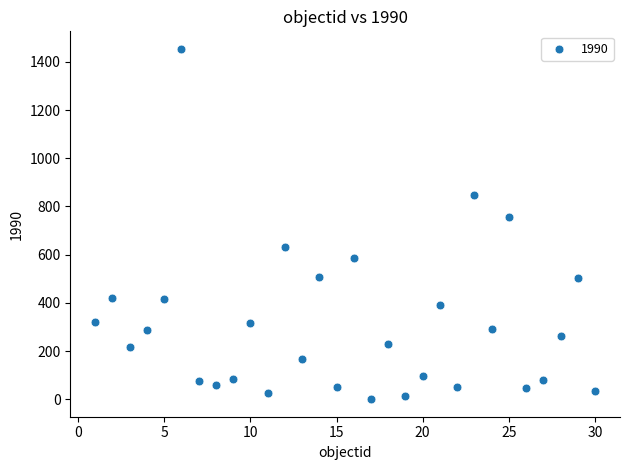

What is the range of Y values (max minus min)?

1454